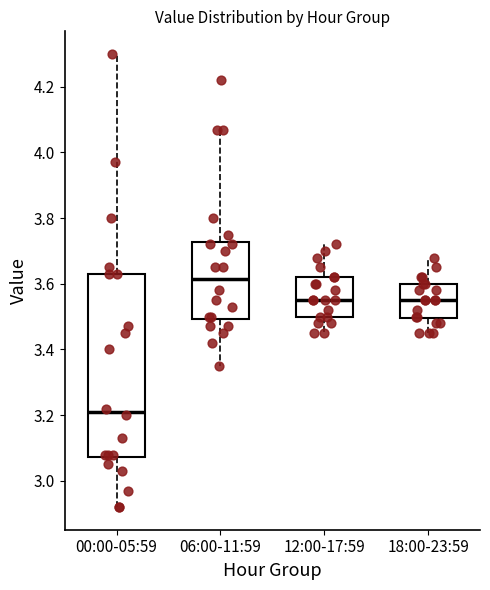

Which box's median line is the lowest?

00:00-05:59